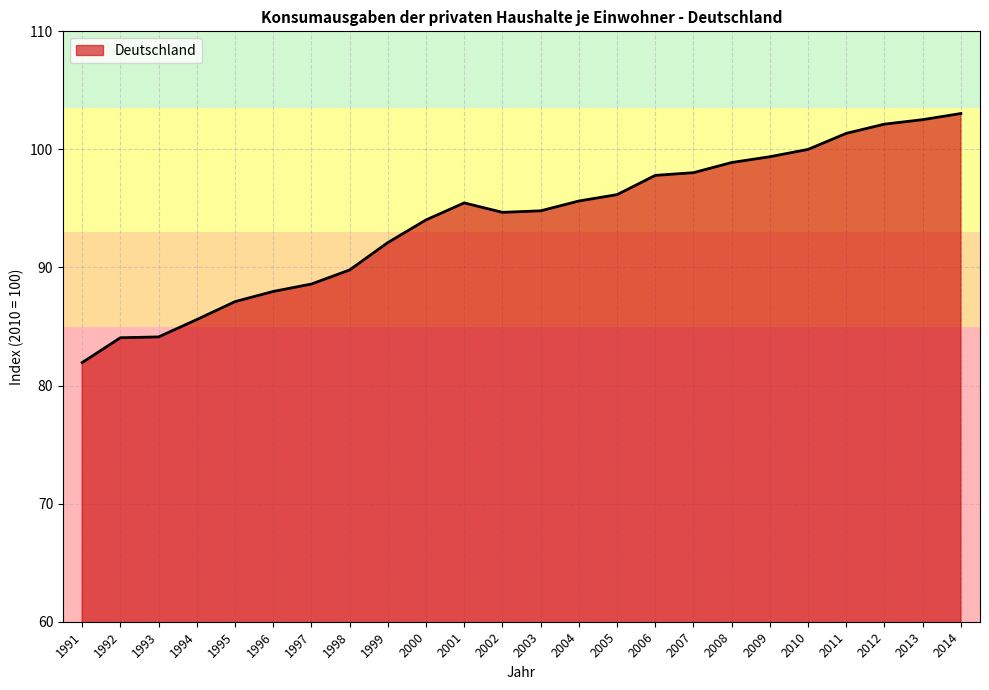

What is the maximum value shown in the chart?

103.0